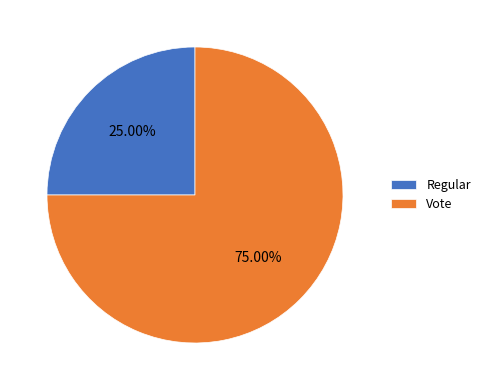

Which slice is the smallest?

Regular